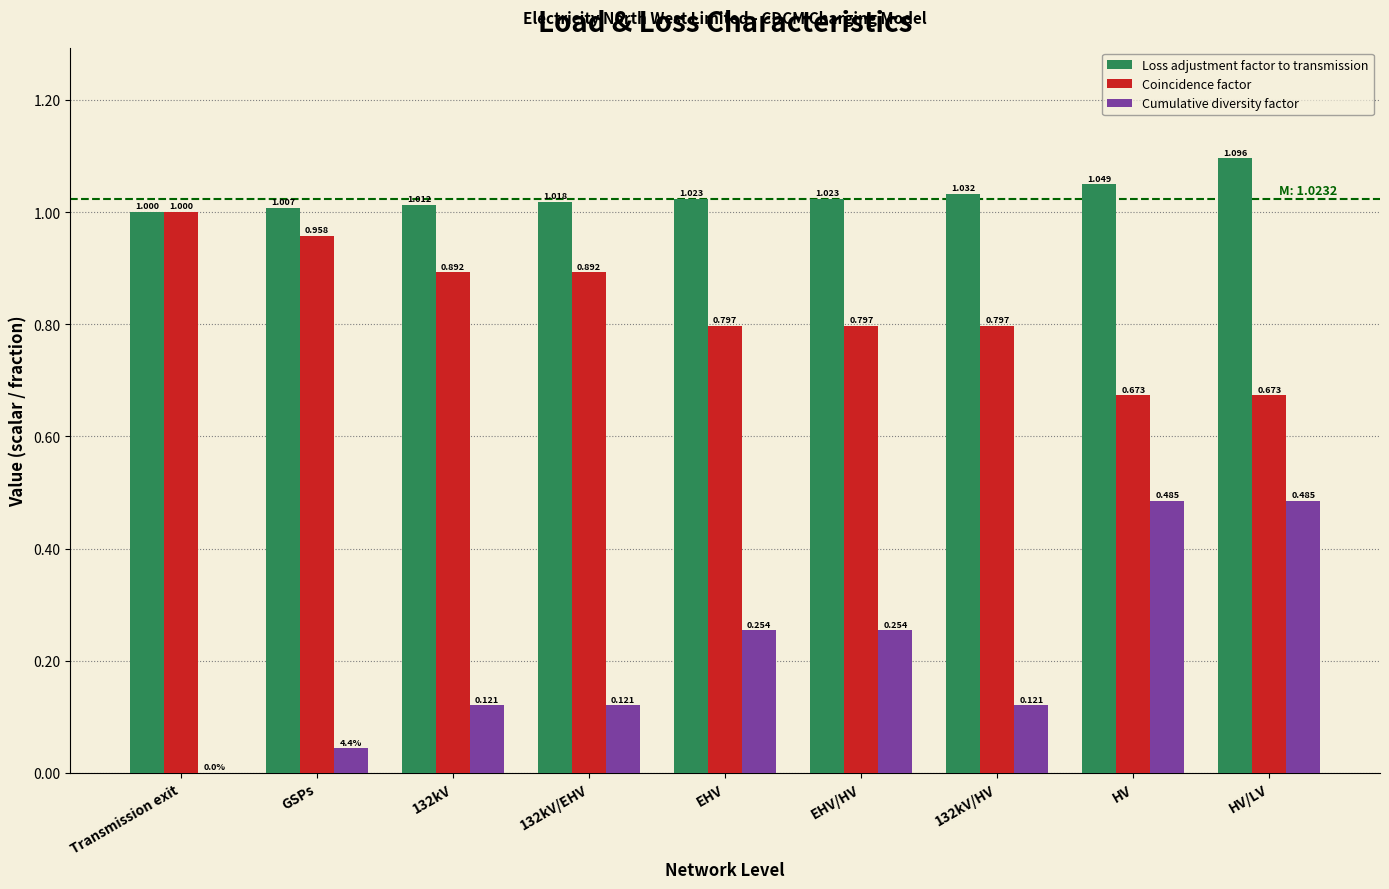

Which series changed the most between GSPs and HV?

Cumulative diversity factor